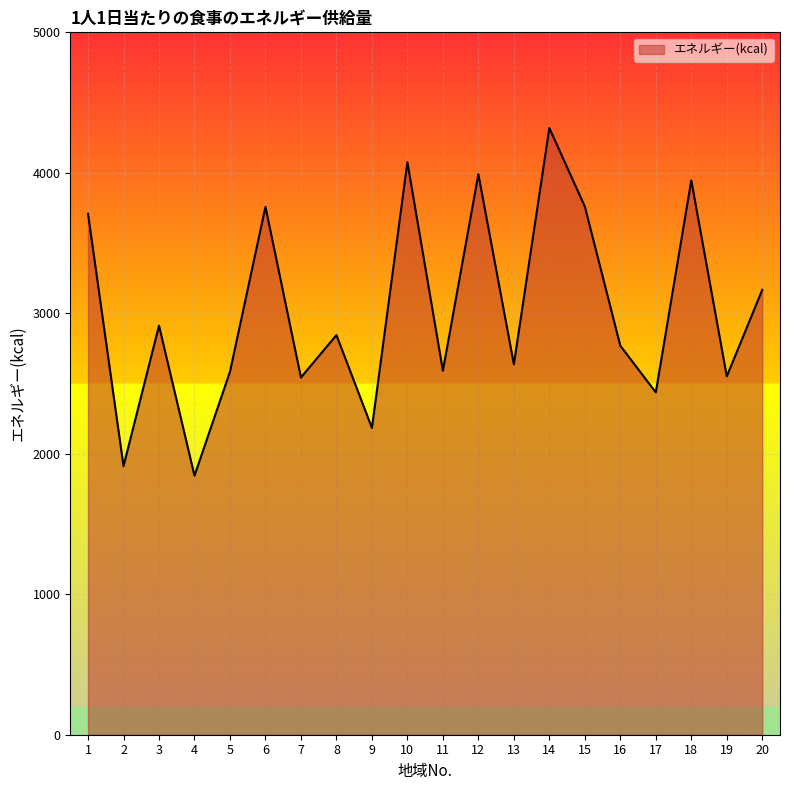

What is the smallest value displayed?

1844